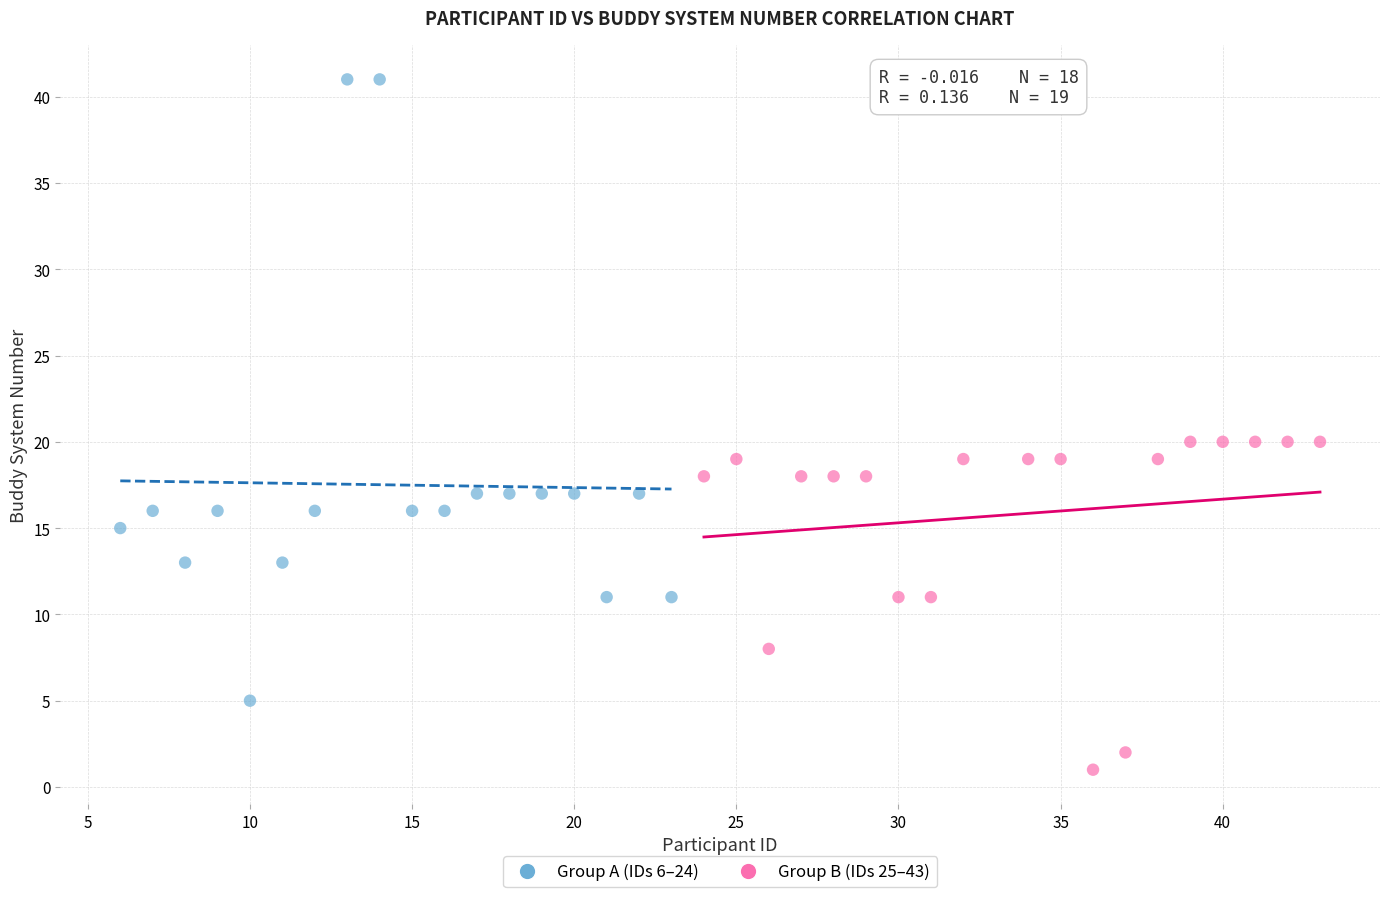

Which series has the largest Y range (max minus min)?

Group A (IDs 6–24)